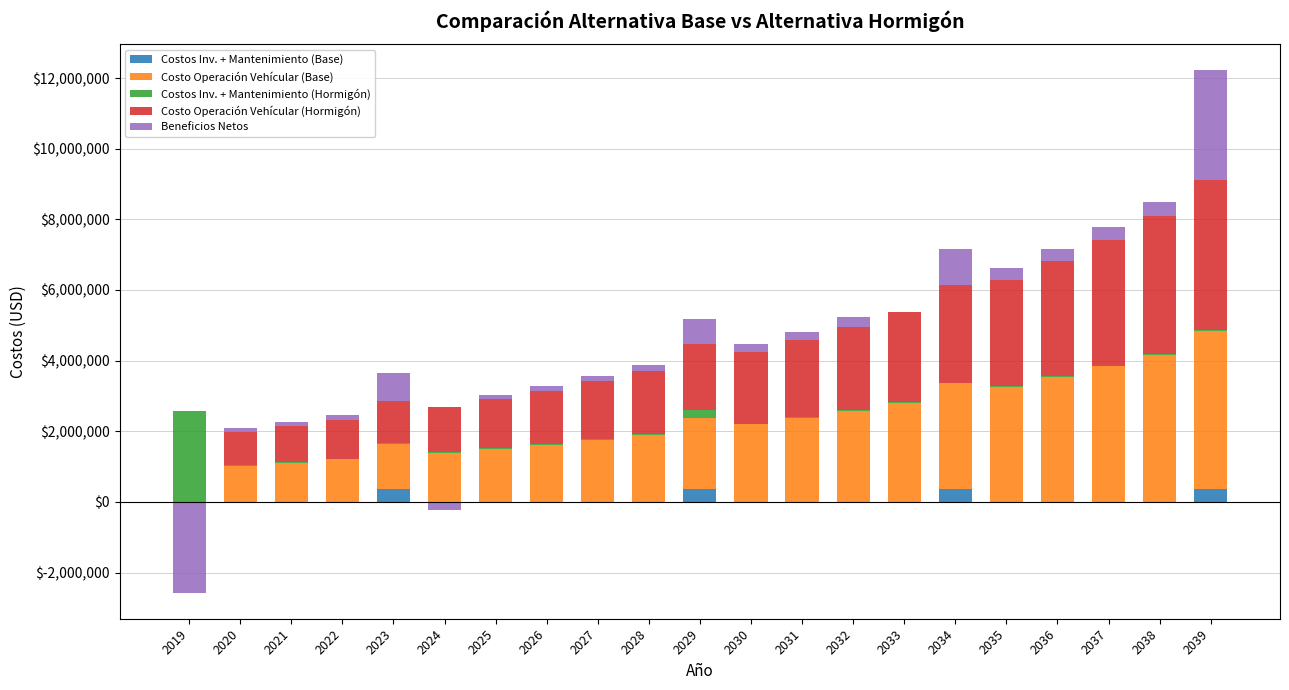

Between 2021 and 2022, which series saw the biggest shift?

Costo Operación Vehícular (Base)